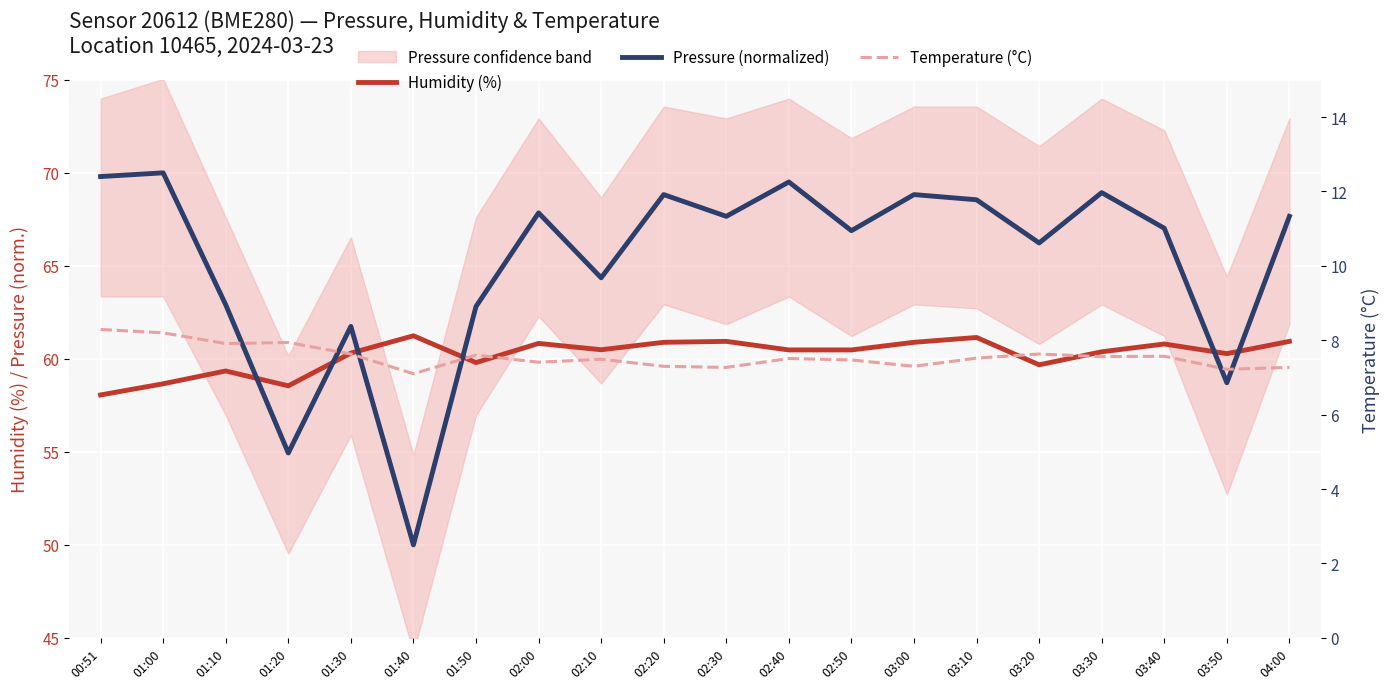

What is the difference between the second highest and second lowest values in the Temperature (°C) series?

1.0